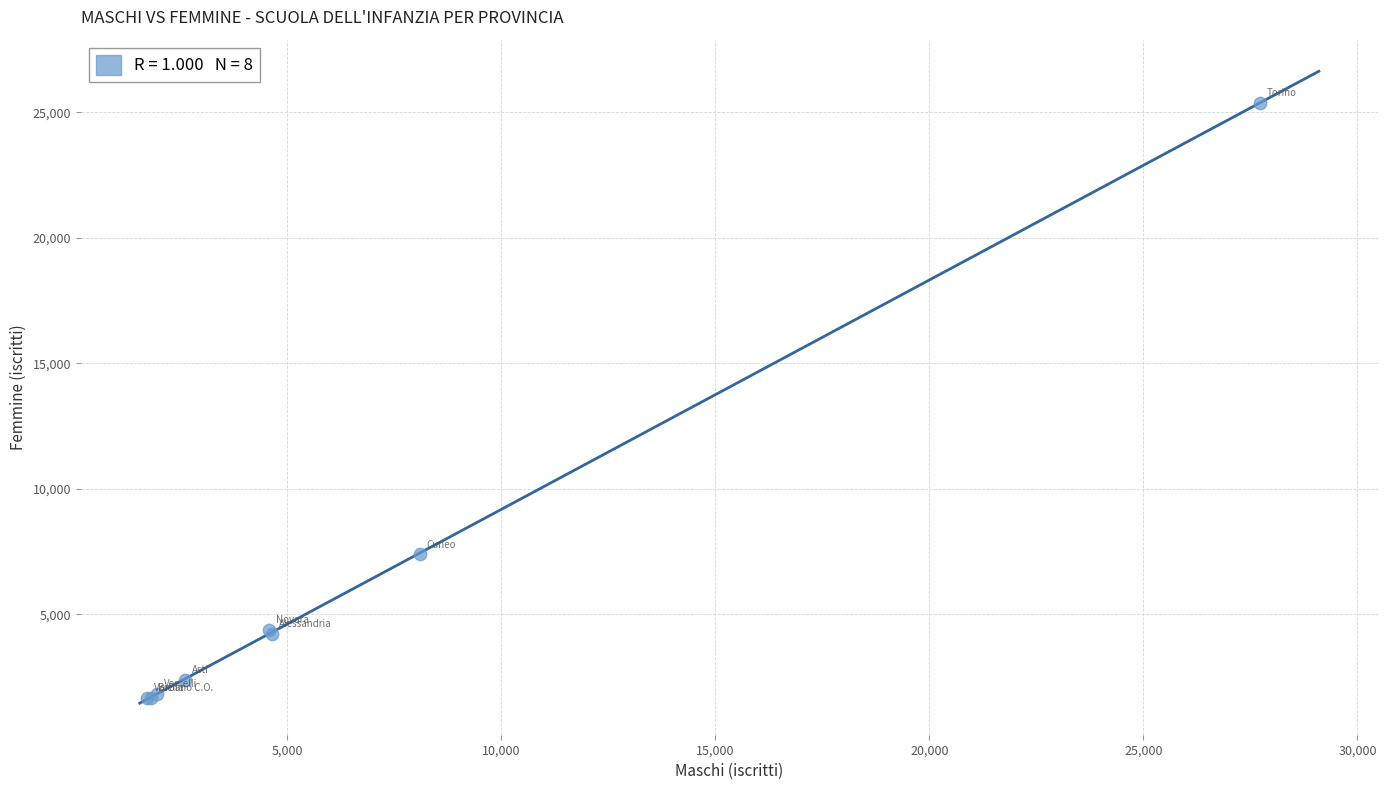

What Y value in the scatter plot is closest to 13524?

7389